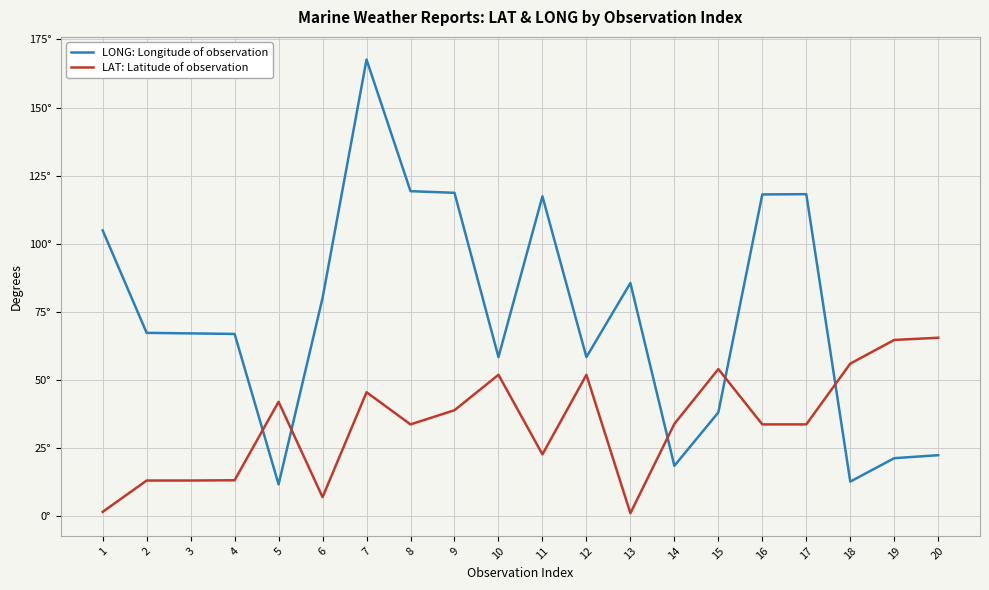

Does the chart display data point markers on the line(s)?

No